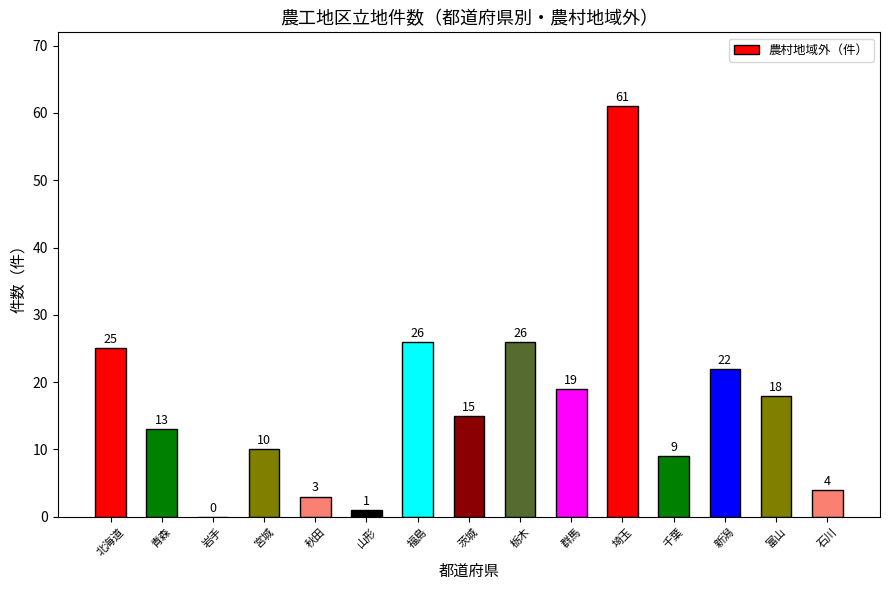

What is the greatest value displayed?

61